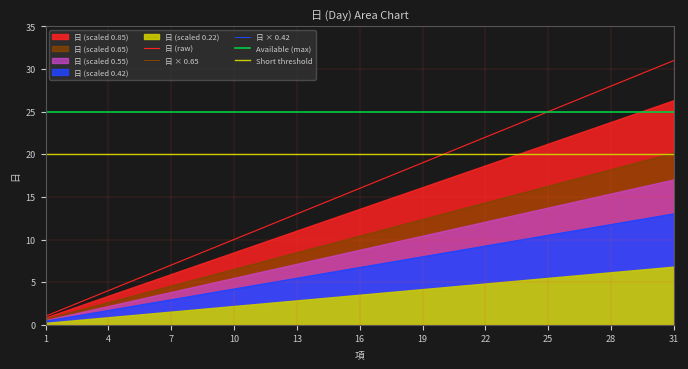

What is the highest value of the 日 × 0.65 series?

20.2